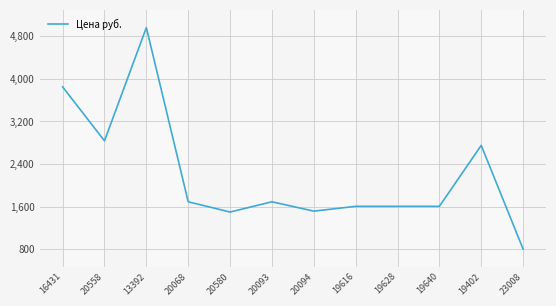

Approximately how many times larger is the value at 16431 compared to 23008?

4.8